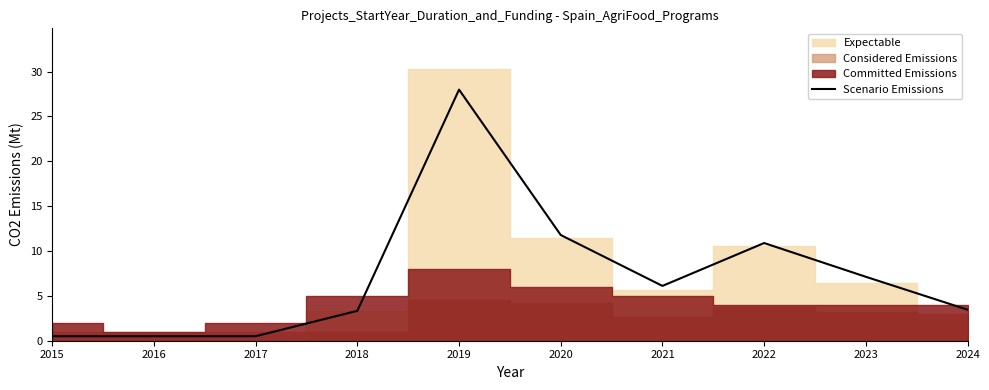

Is it true that Scenario Emissions equals 2.1 at 2023?

False